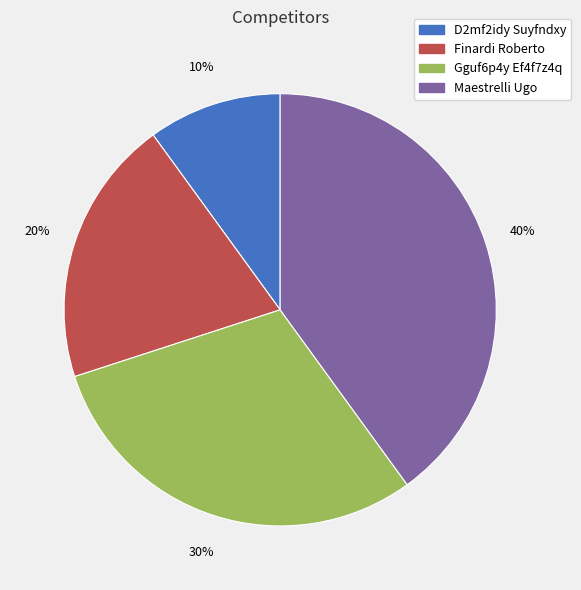

To the nearest percent, what is the combined percentage of Maestrelli Ugo and Gguf6p4y Ef4f7z4q?

70%